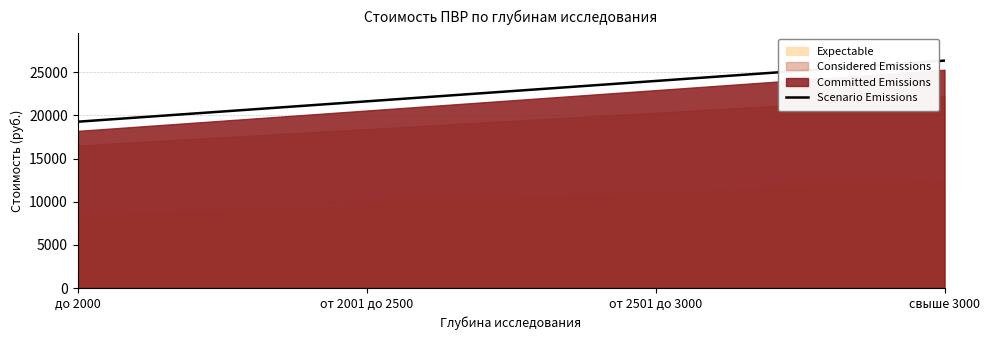

Where is the data nearest to the value 22802?

от 2001 до 2500